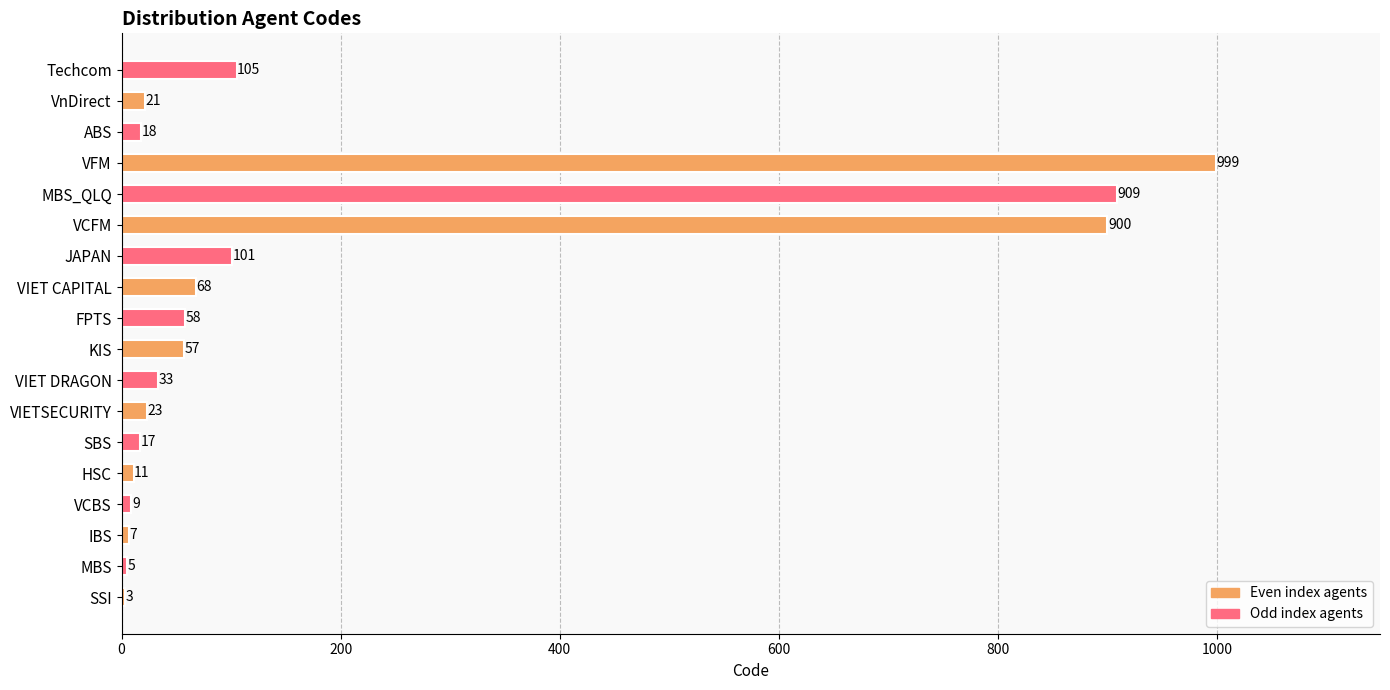

True or false: the data shows 58 at FPTS.

True